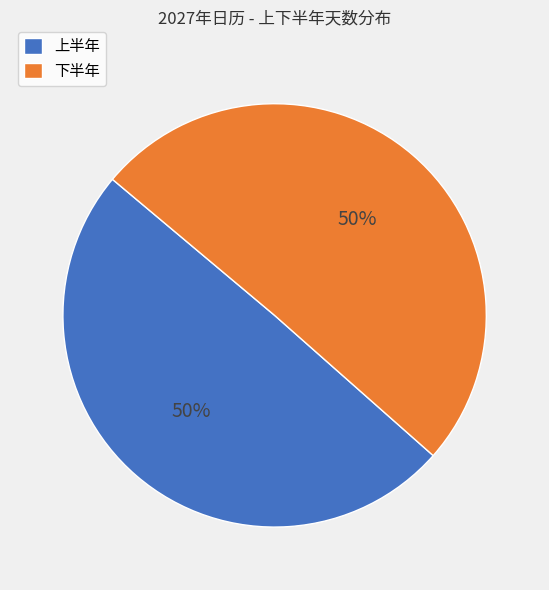

True or false: 上半年 accounts for 50% of the total.

True